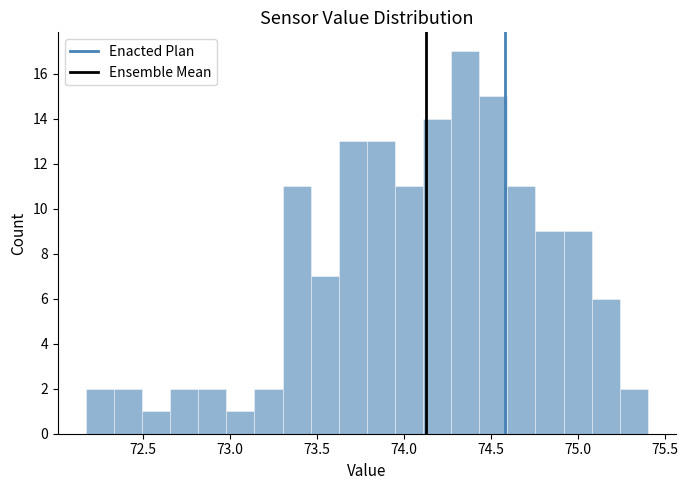

Around what value on the x-axis is the tallest bar? Give the approximate position of its centre, as read against the axis.

74.35